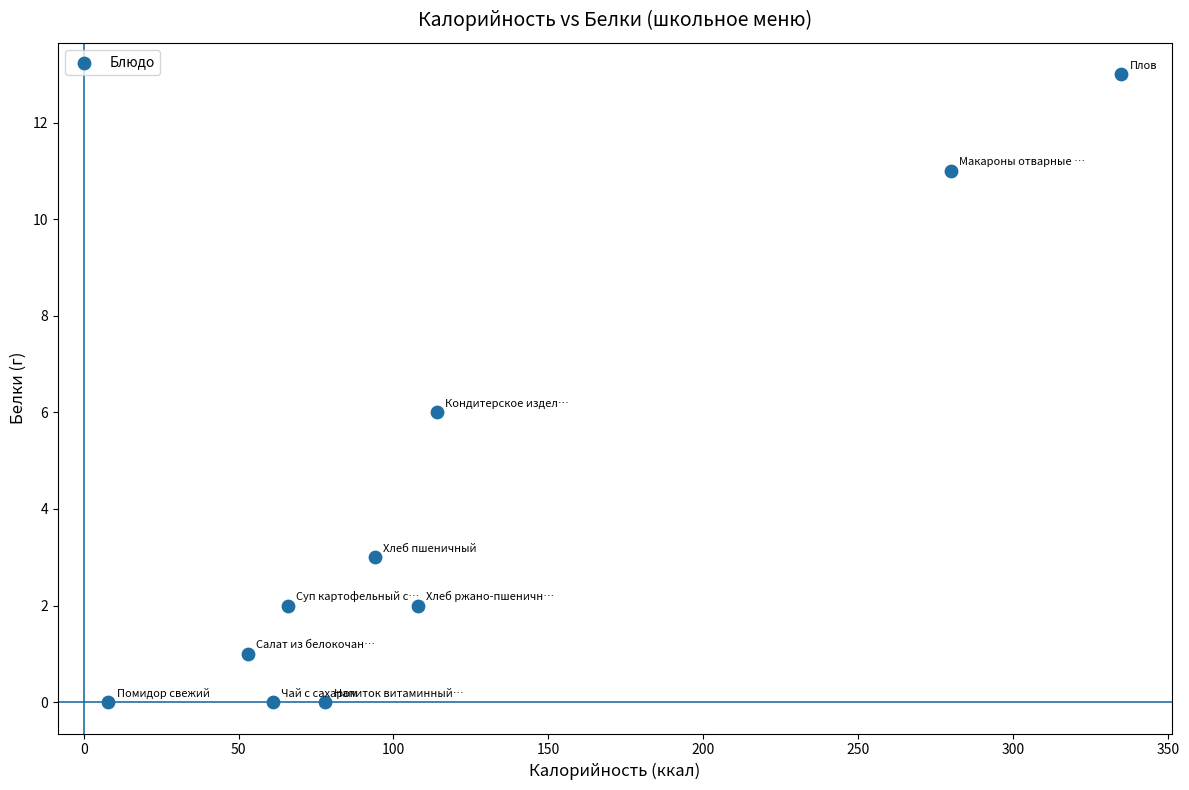

What is the range of X values (max minus min)?

327